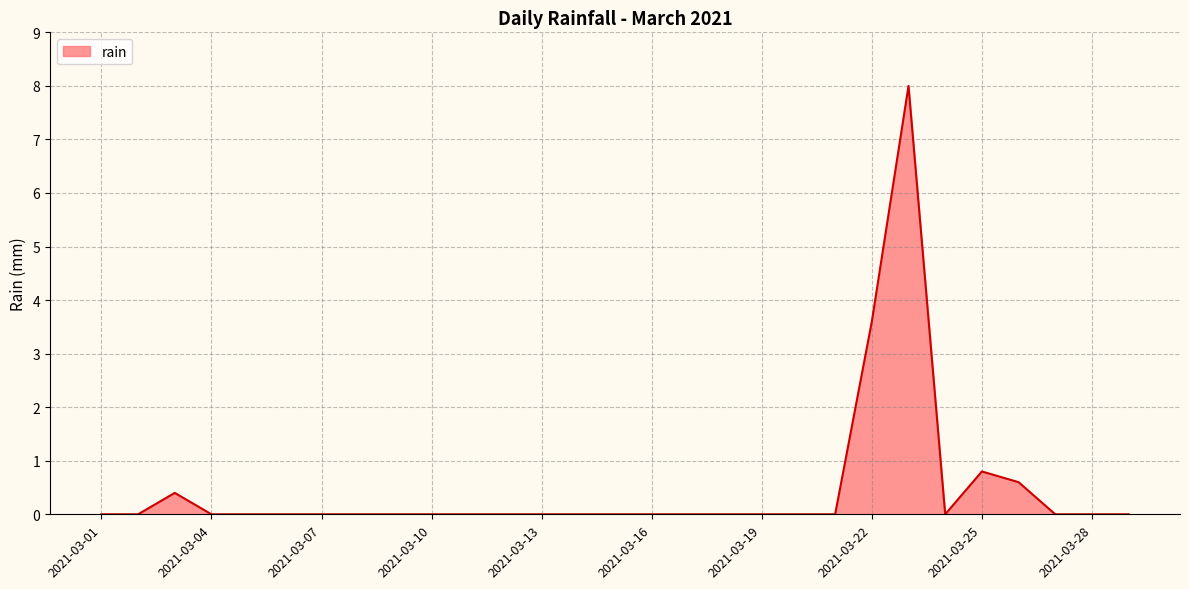

What is the difference between the maximum and minimum values?

8.0